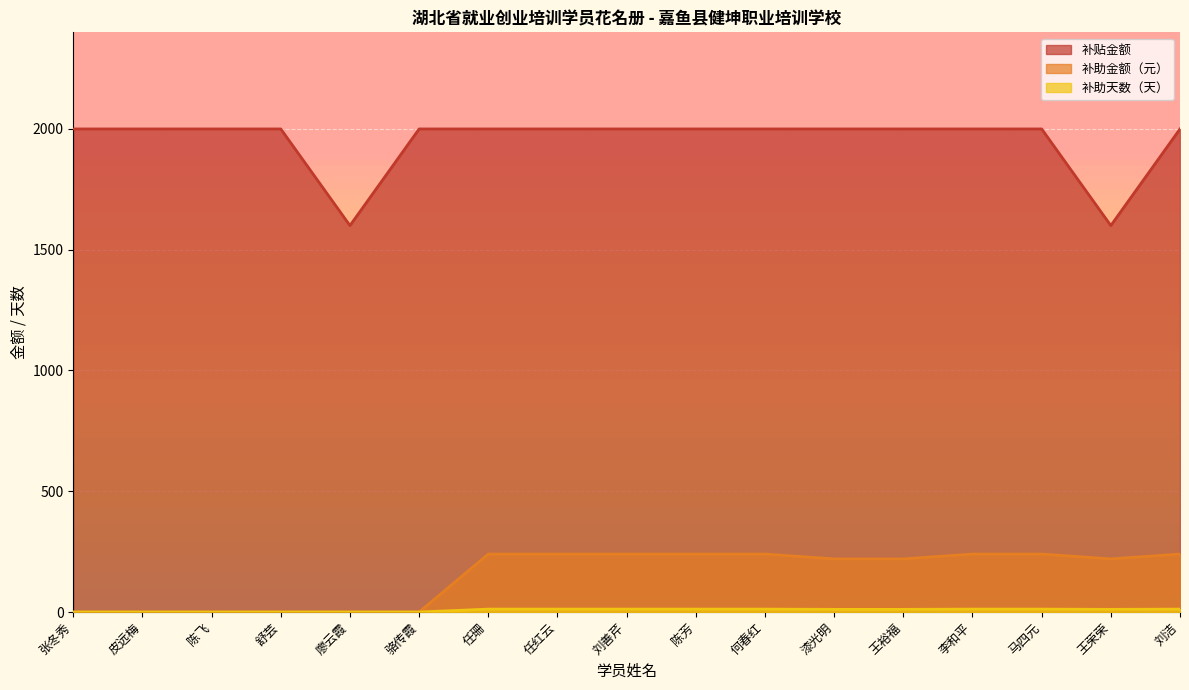

At which category does 补贴金额 reach its first local valley?

廖云霞